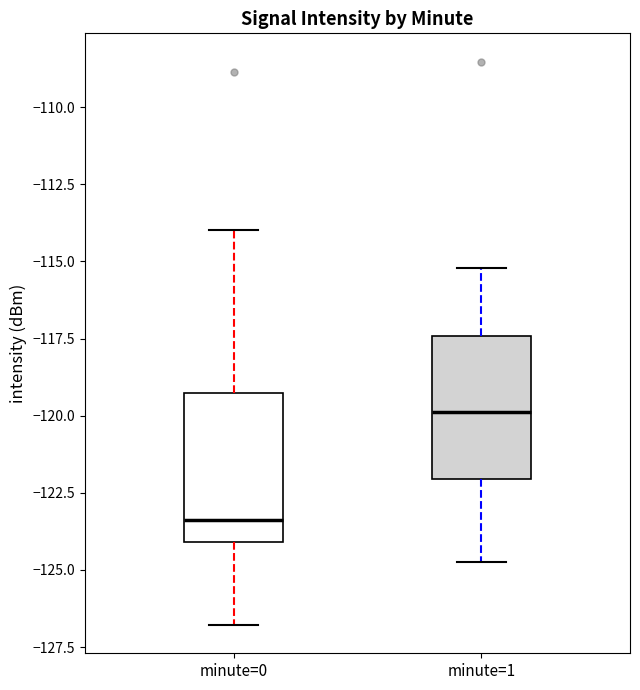

Which box's median line is the lowest?

minute=0